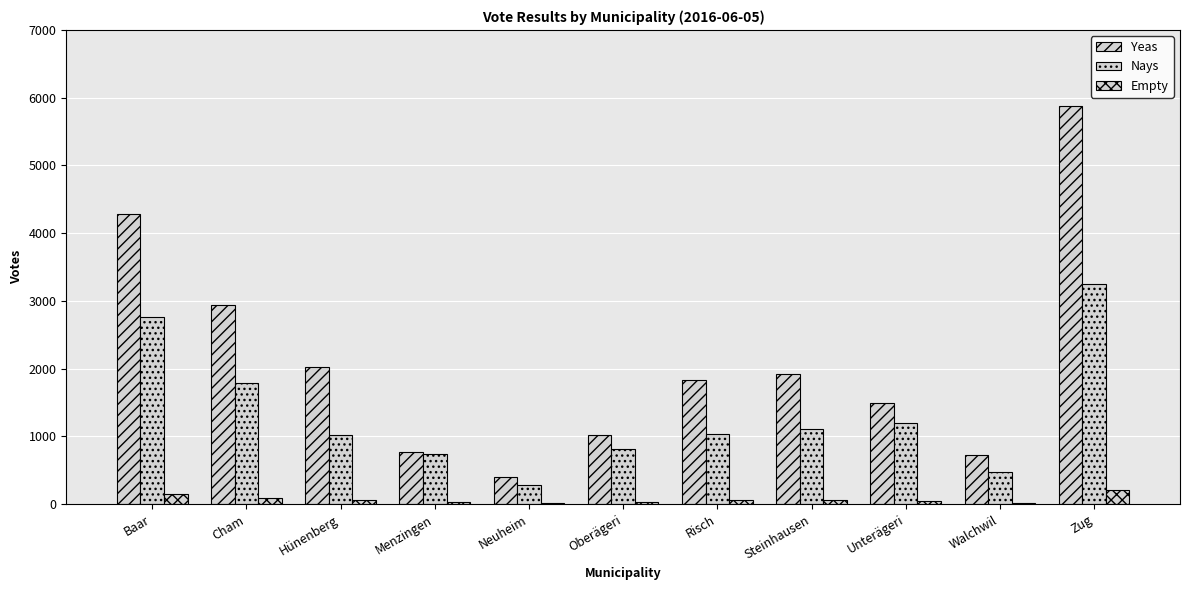

Between Risch and Steinhausen, which is larger?

Steinhausen